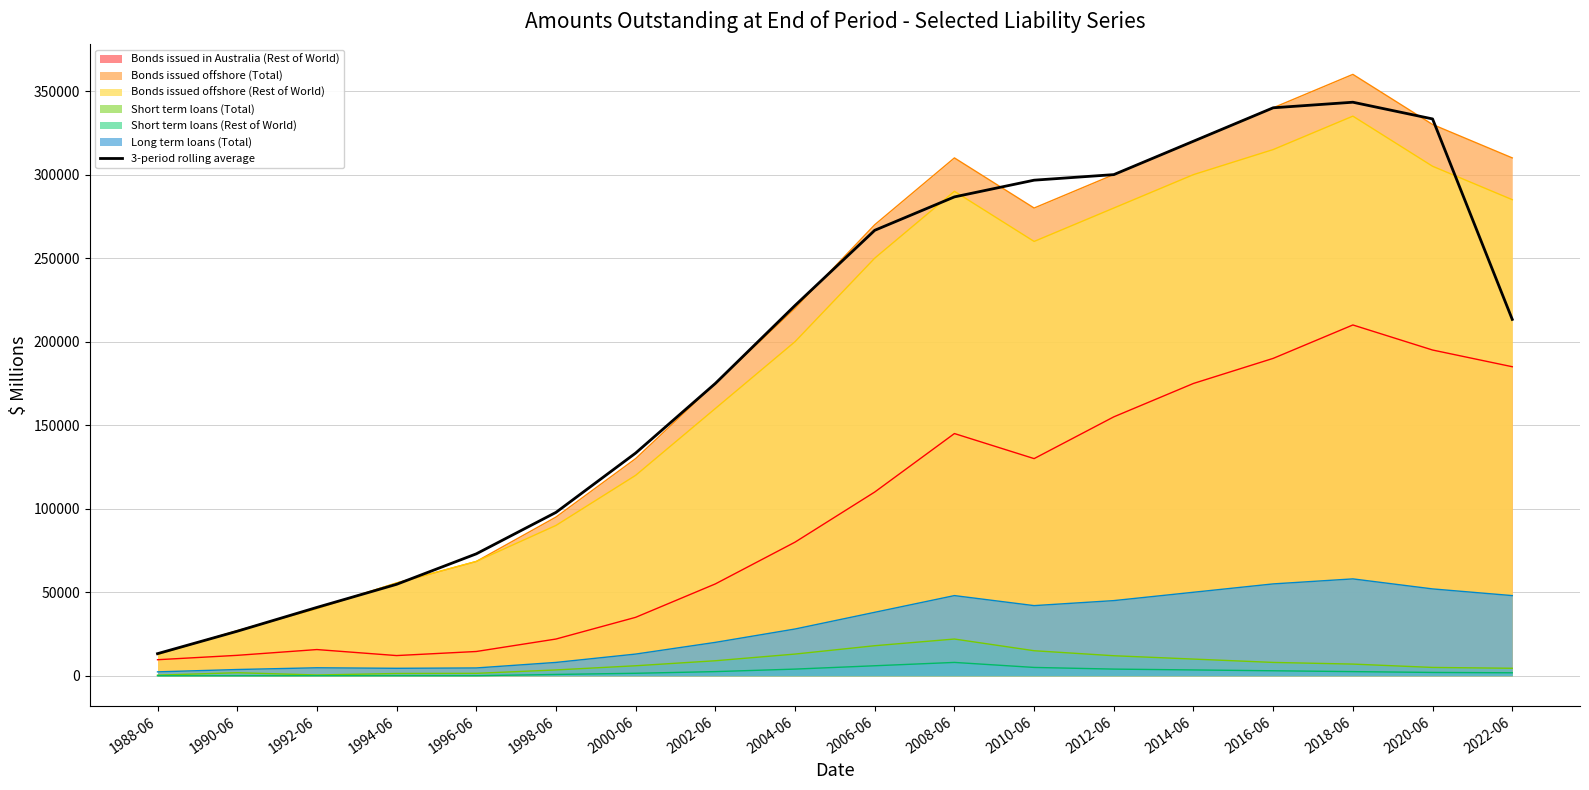

The chart shows a value of 72996.3 at 1996-06. True or false?

True